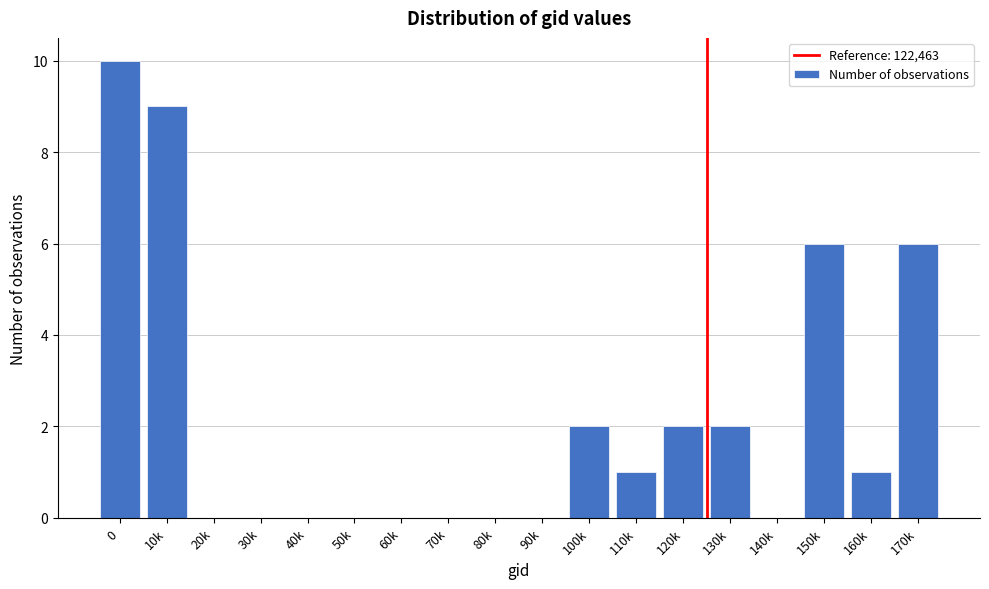

Reading right to left, what are all the values shown in this chart?

170k=6	160k=1	150k=6	140k=0	130k=2	120k=2	110k=1	100k=2	90k=0	80k=0	70k=0	60k=0	50k=0	40k=0	30k=0	20k=0	10k=9	0=10